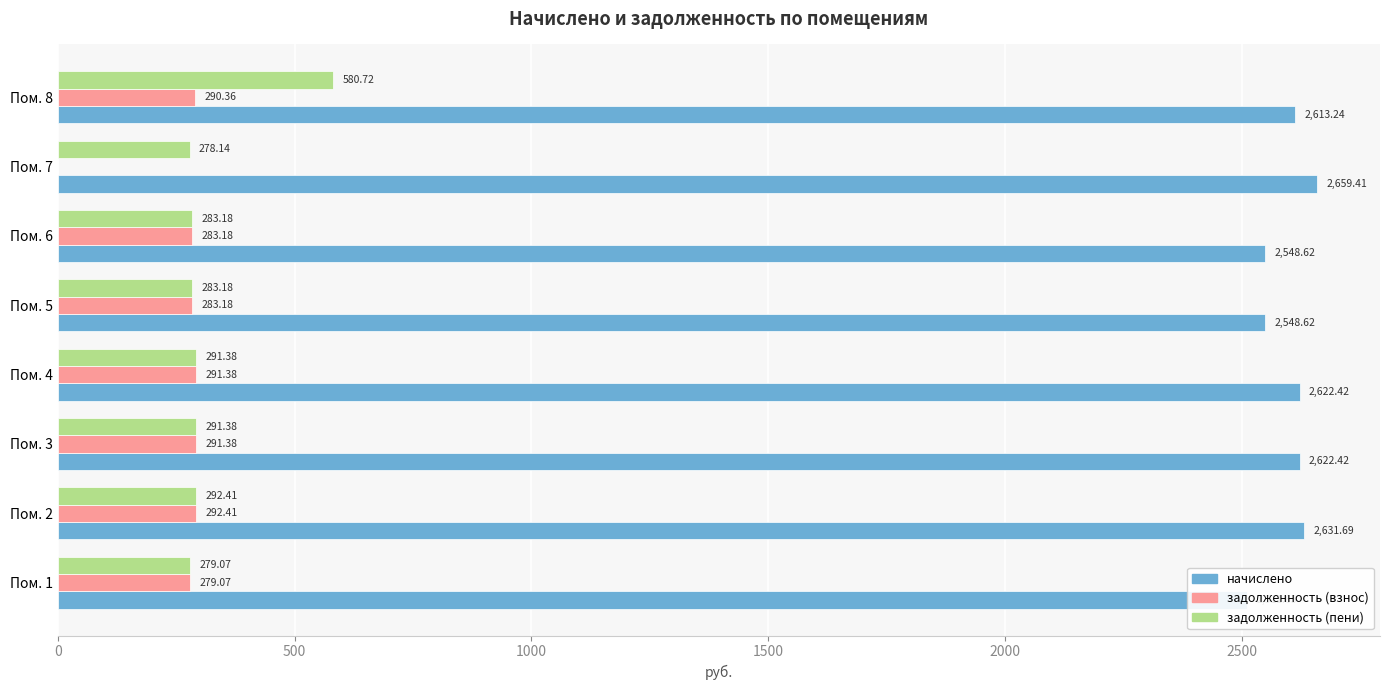

Which series has the largest total across all categories?

начислено